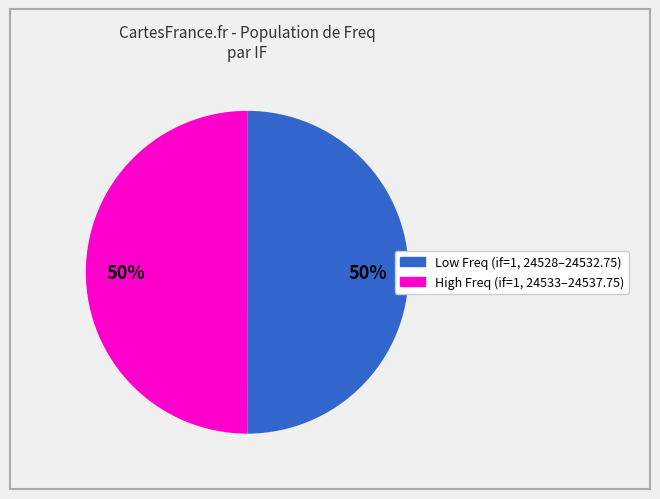

To the nearest percent, what is the average slice percentage?

50%